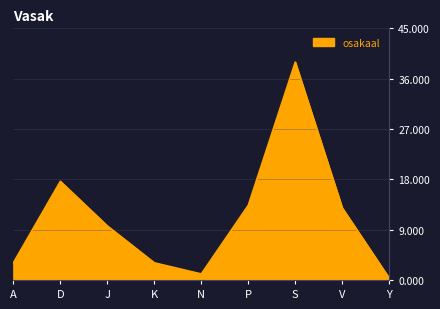

Approximately how many times larger is the value at N compared to P?

0.1